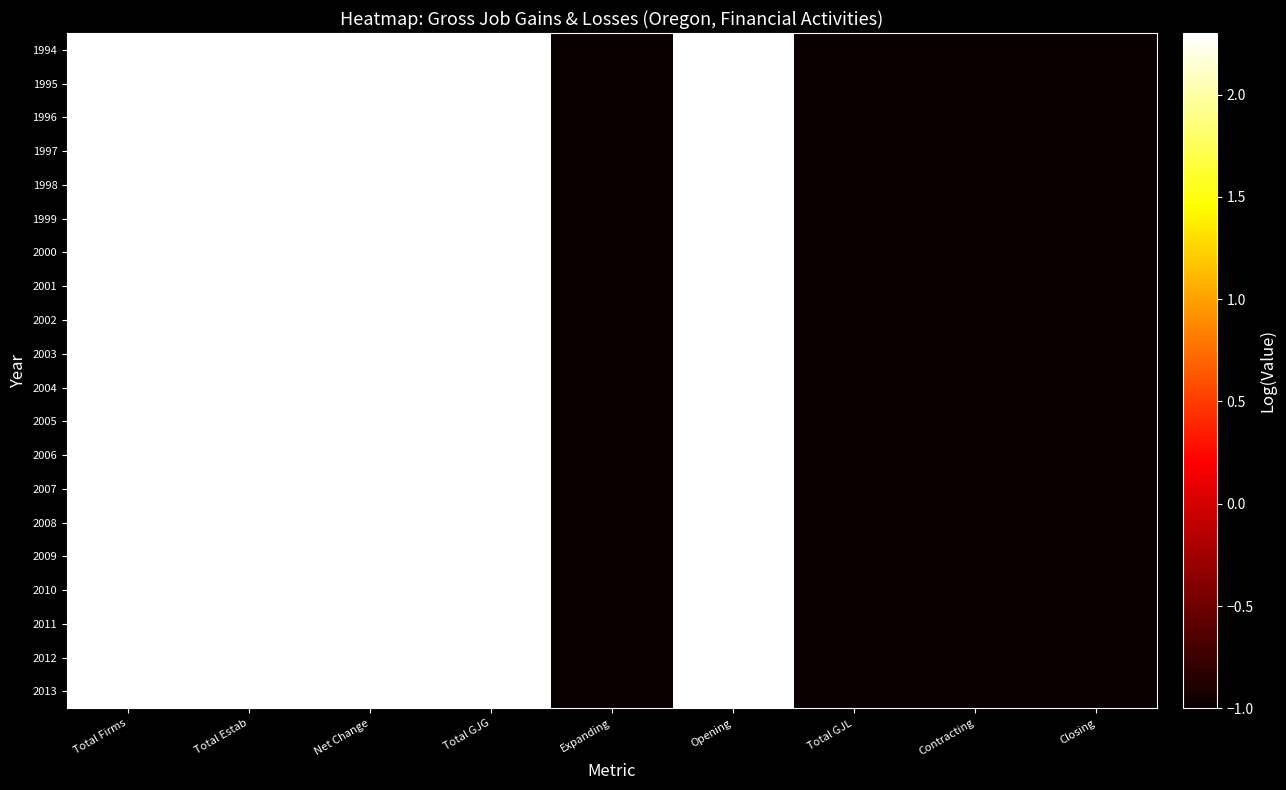

How many distinct data groups are displayed?

20